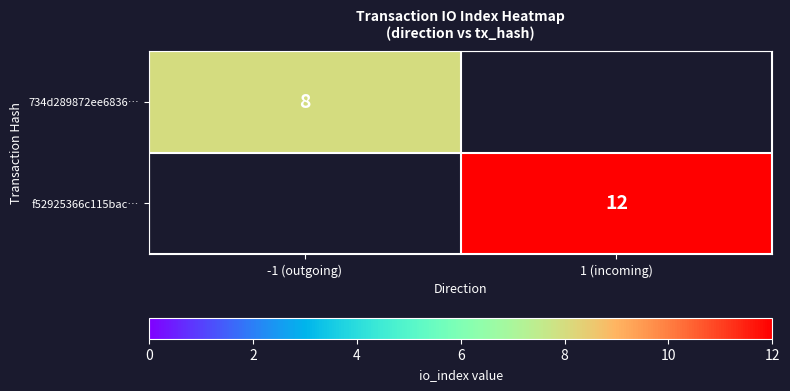

The value of f52925366c115bac… at 1 (incoming) is 17. True or false?

False